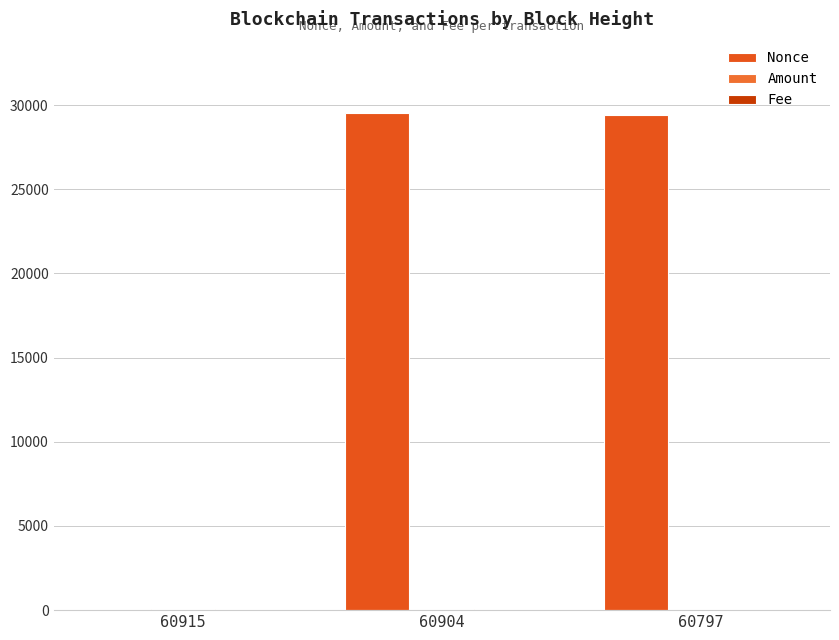

How many groups of bars are there?

3